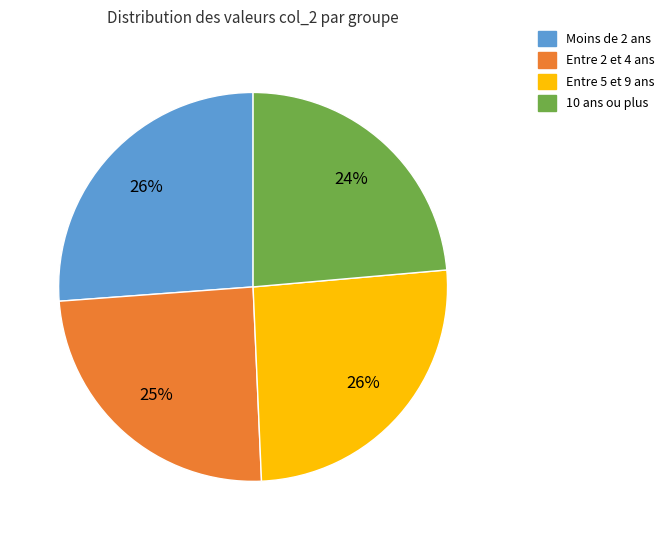

Is there any slice that represents more than half of the pie?

No